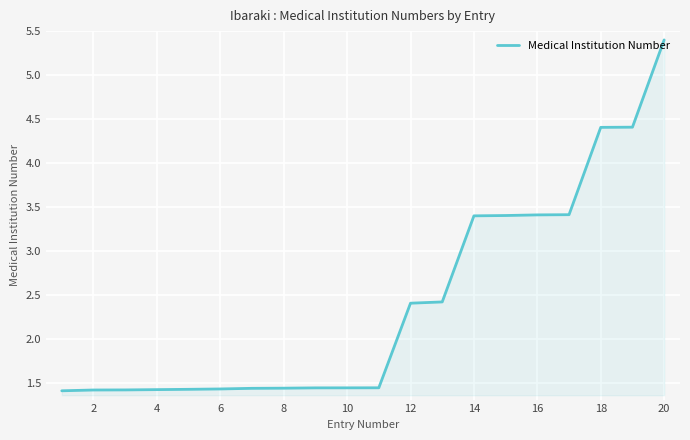

What is the maximum value shown in the chart?

5.4